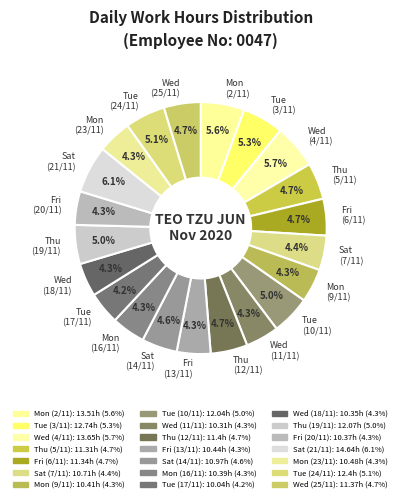

Is it true that Sat (7/11) is 4% of the pie?

True